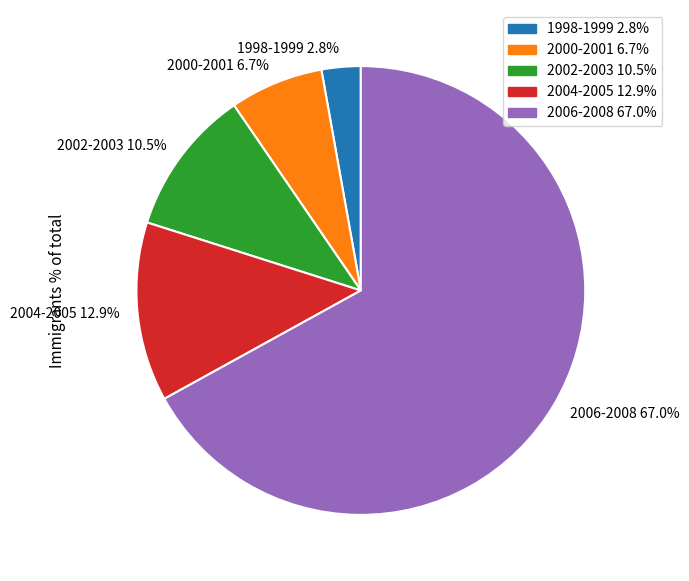

Which category has the biggest portion of the pie?

2006-2008 67.0%